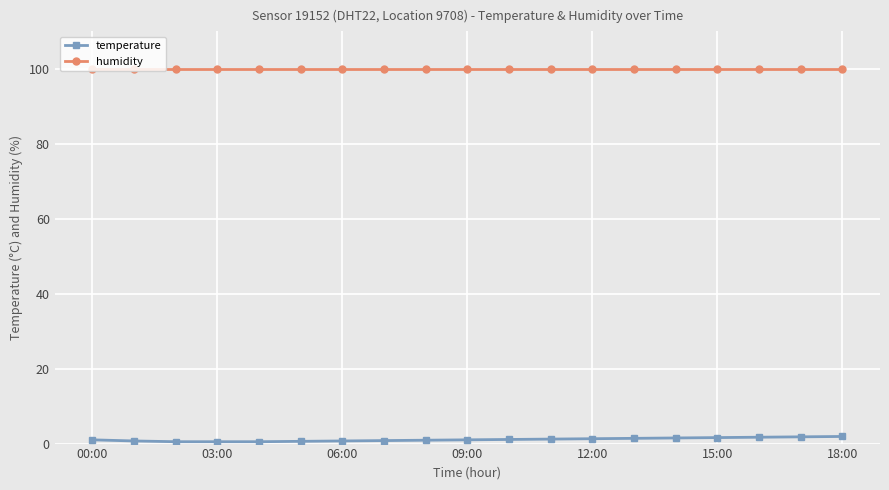

What is the average value of the temperature series?

1.1